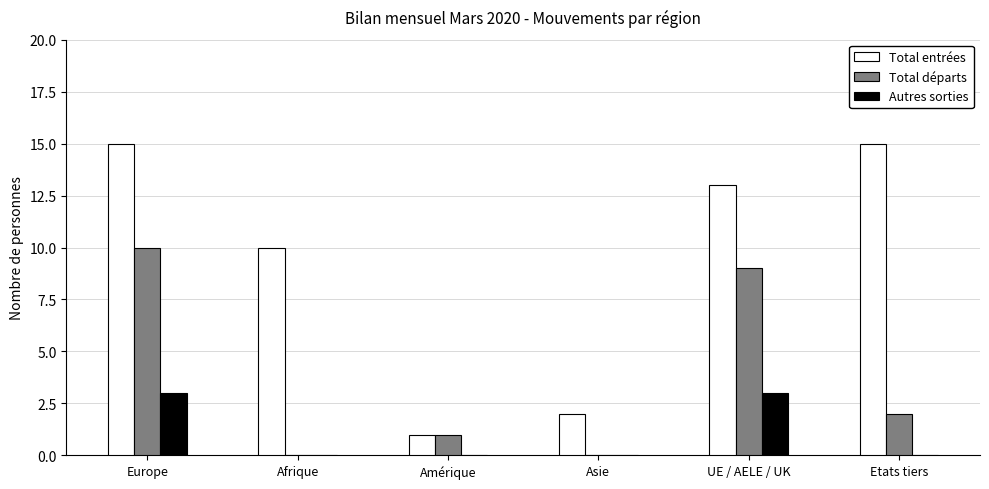

What is the sum of all Autres sorties values?

6